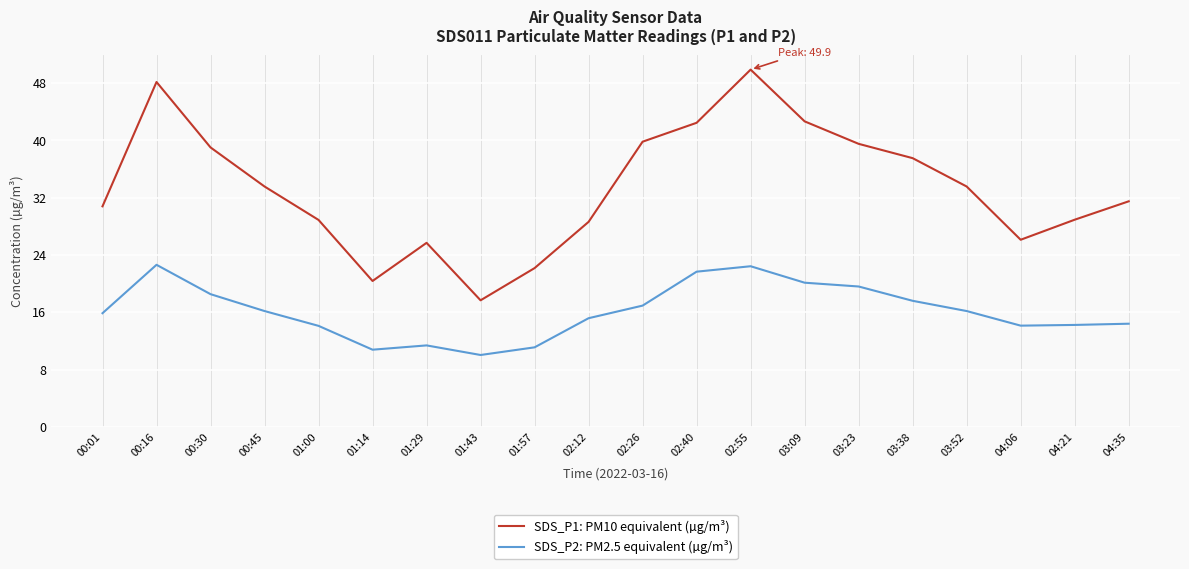

Which series has the largest total across all categories?

SDS_P1: PM10 equivalent (µg/m³)